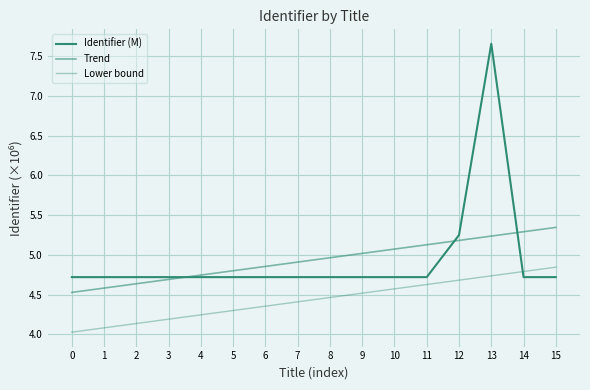

True or false: Trend has more than 2 interior local peaks.

False